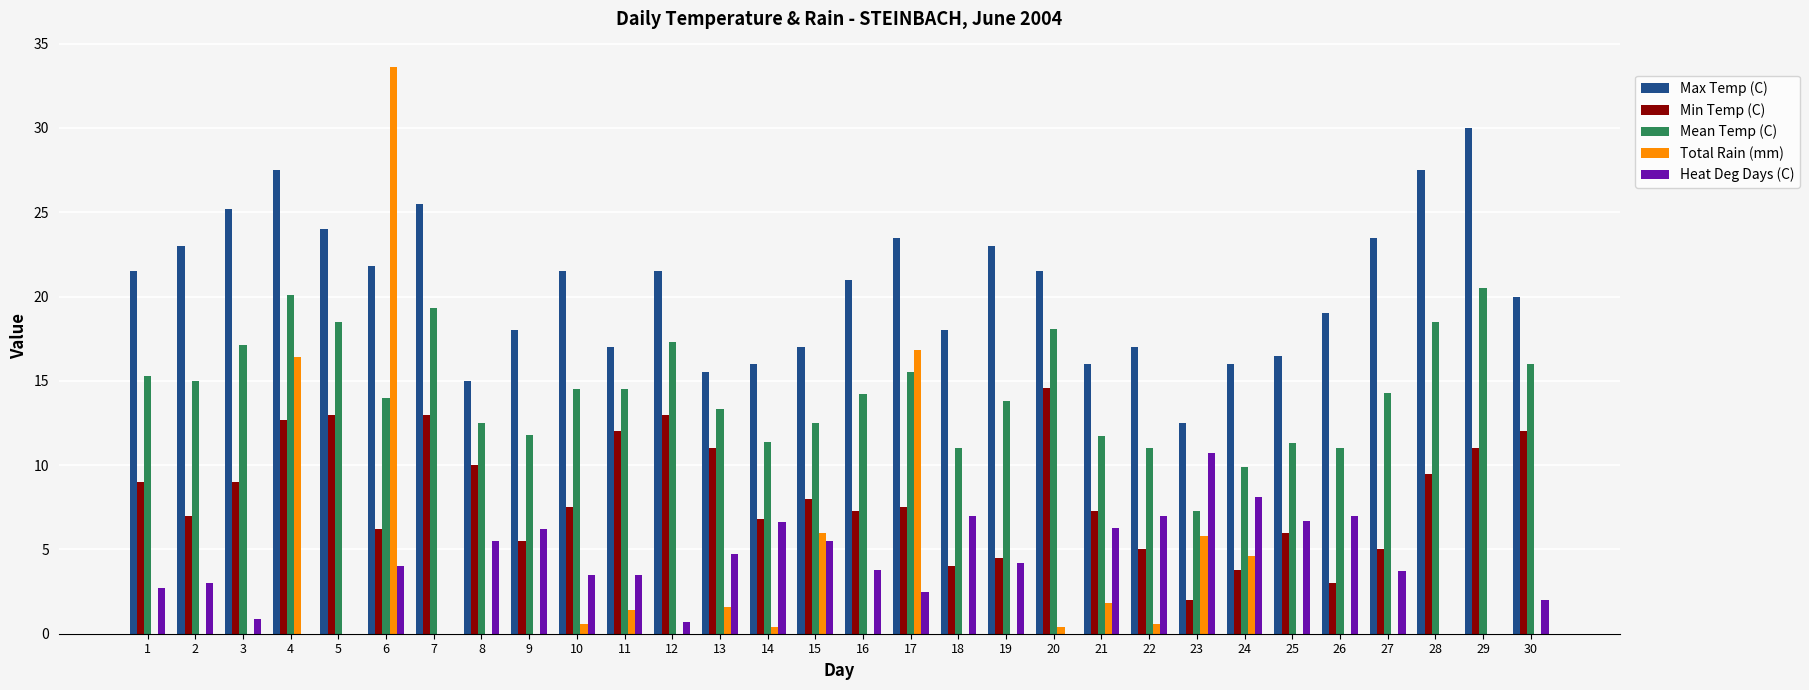

What is the total value across all series at 10?

47.6